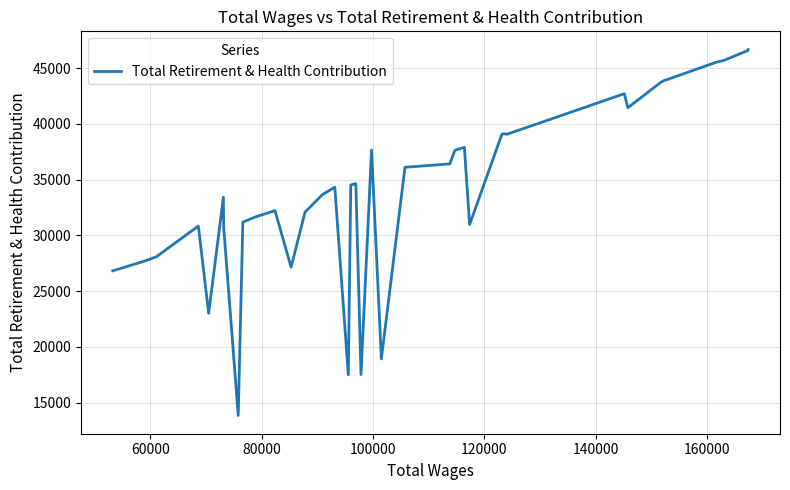

What is the greatest value displayed?

46671